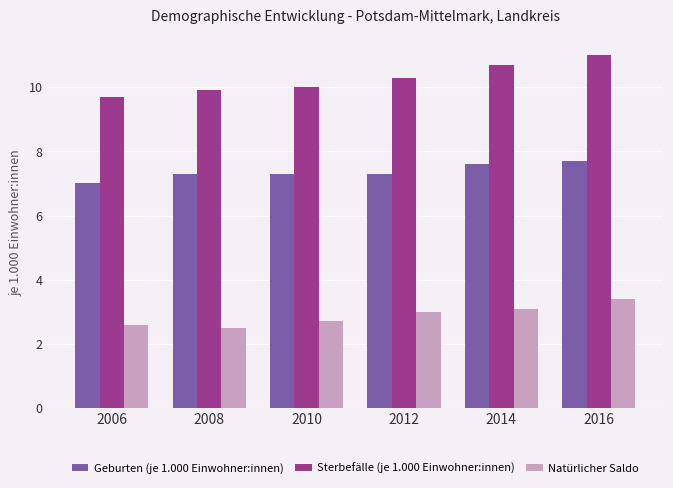

Which series has the widest spread of values?

Sterbefälle (je 1.000 Einwohner:innen)